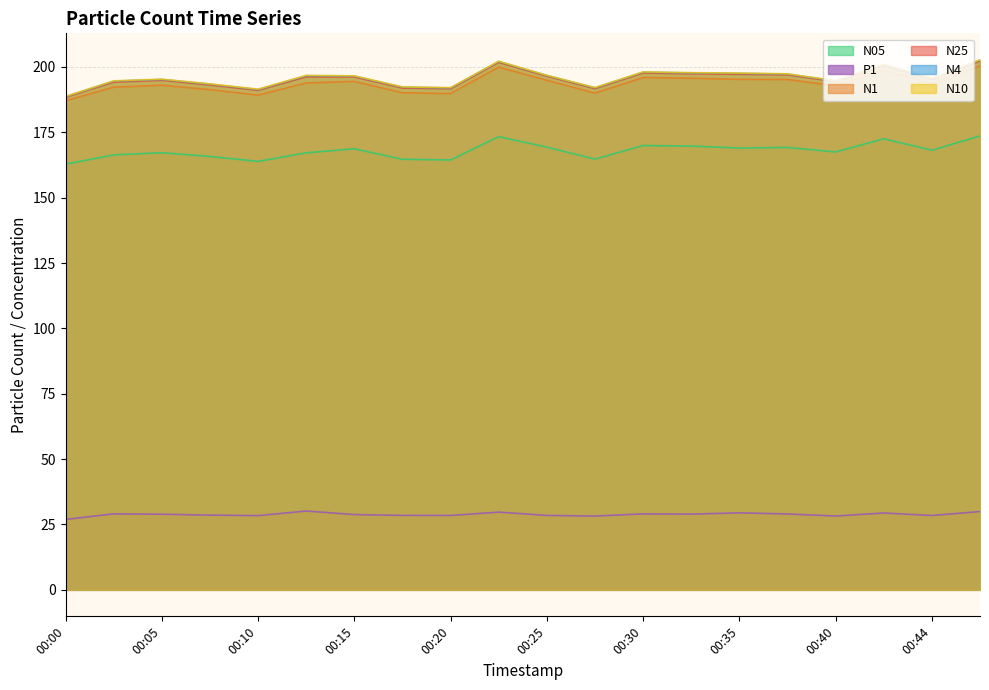

True or false: N25 and N4 intersect in this chart.

False